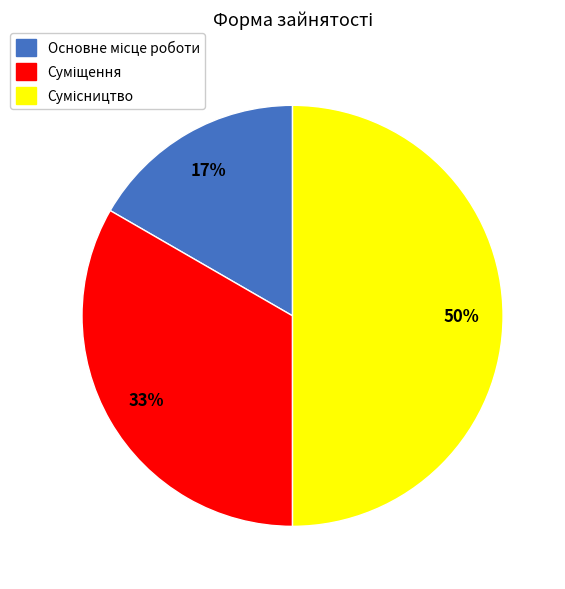

To the nearest percent, what is the difference between the largest and smallest slice percentages?

33%